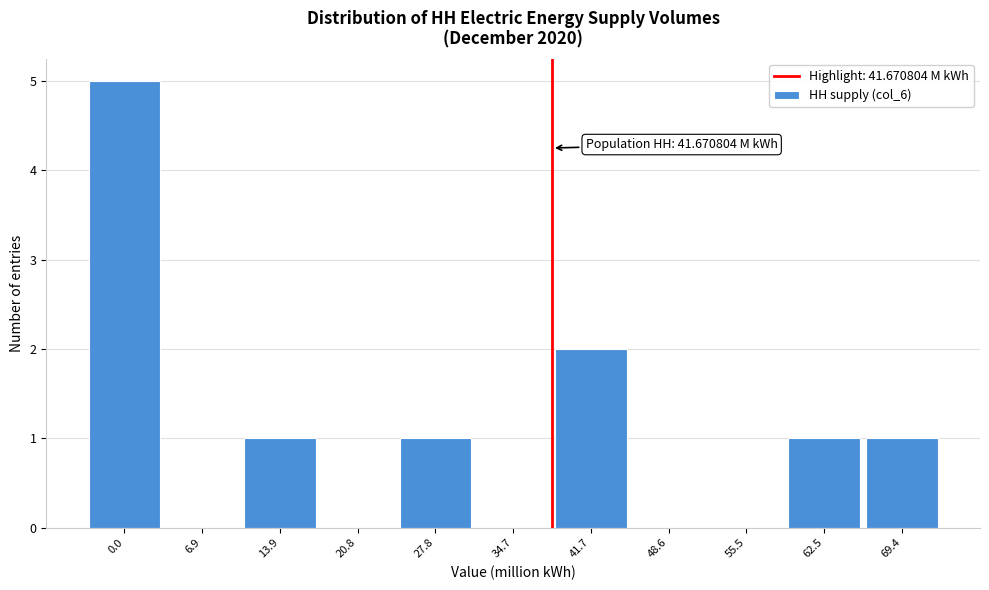

Reading left to right, what are all the values shown in this chart?

0.0=5	6.9=0	13.9=1	20.8=0	27.8=1	34.7=0	41.7=2	48.6=0	55.5=0	62.5=1	69.4=1